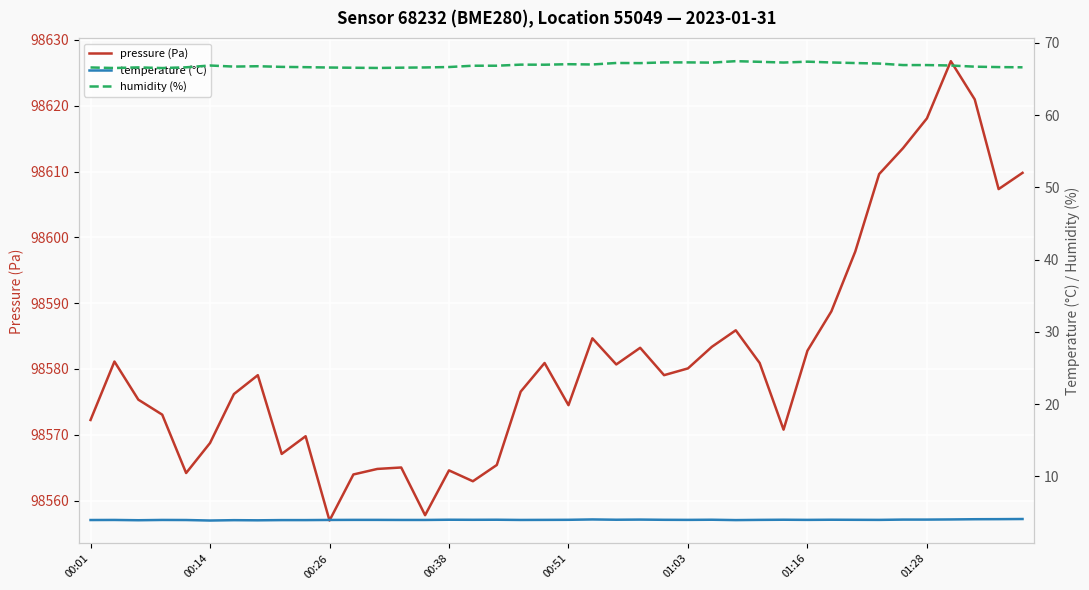

Read the humidity (%) value at 39.

66.6